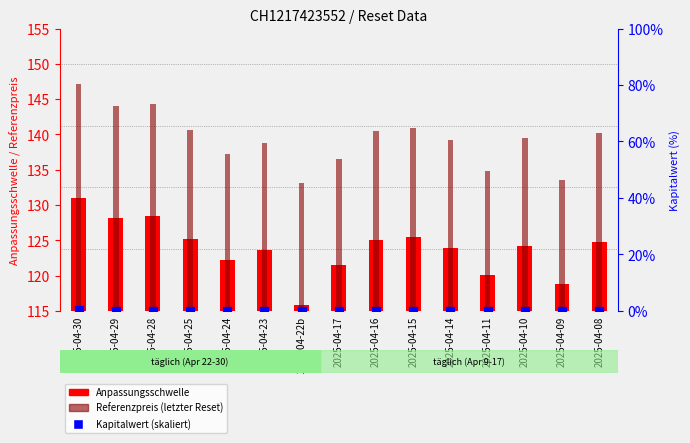

At which category is the sum across all series the highest?

2025-04-30